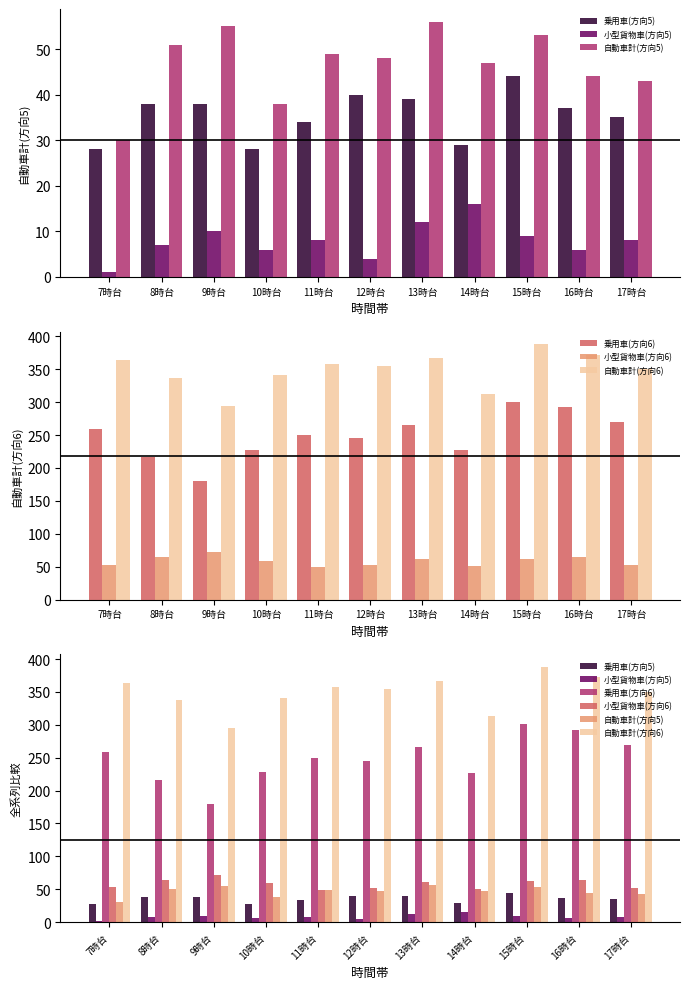

What is the minimum value for 小型貨物車(方向6)?

49